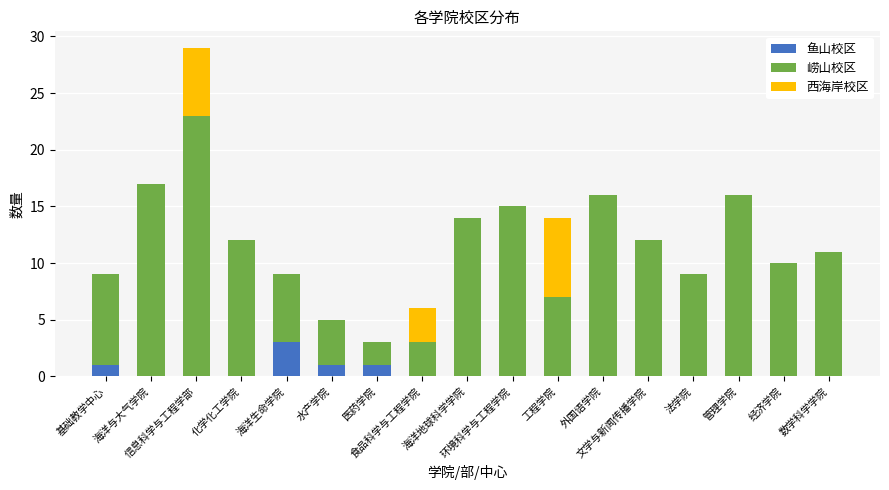

What are all the series names shown in the legend?

鱼山校区, 崂山校区, 西海岸校区